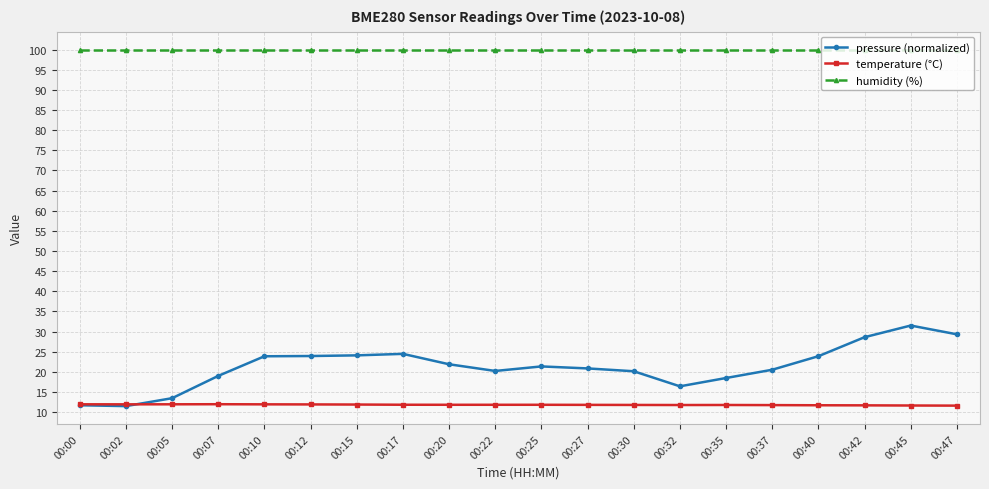

True or false: humidity (%) and pressure (normalized) intersect in this chart.

False